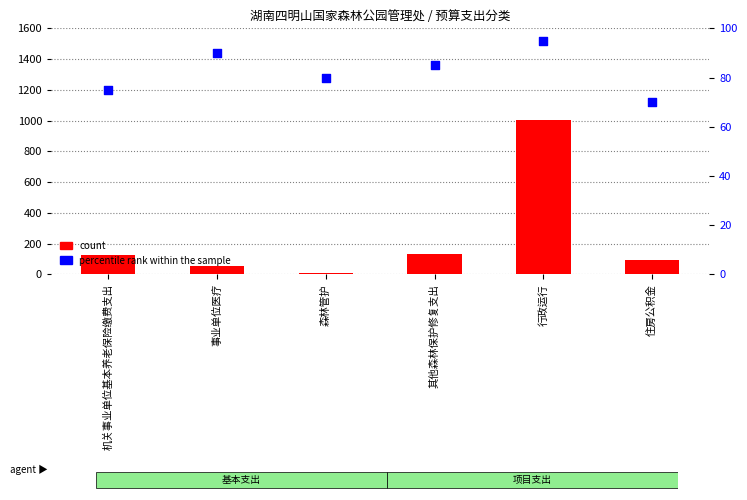

At how many categories does at least one series exceed 732?

1